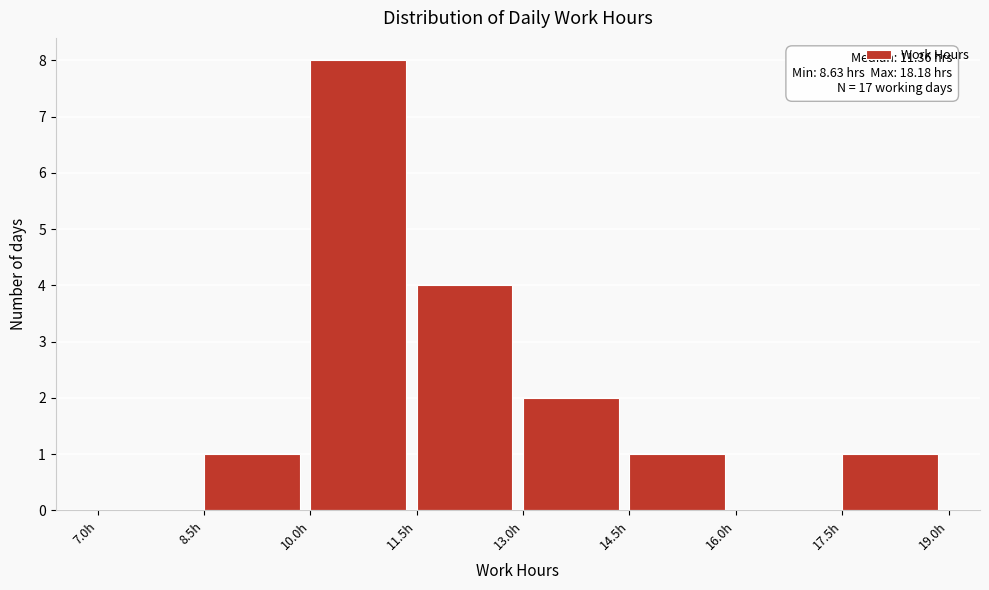

Which range on the x-axis has the tallest bar?

10.0 to 11.5